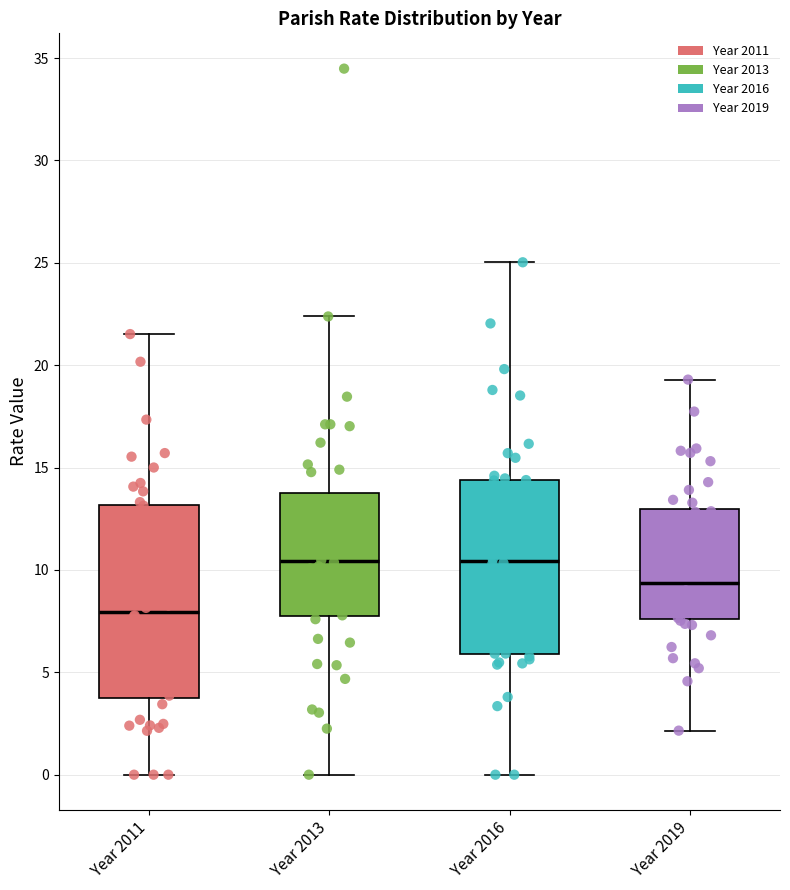

Reading left to right, read every box against the y-axis: the position of its median line, the range the box covers, and the ends of its whiskers. The values are not printed on the chart, so give them approximately, as read against the axis.

Year 2011: median 8.0, box 4.0 to 13.0, whiskers 0.0 to 21.5
Year 2013: median 10.5, box 7.5 to 14.0, whiskers 0.0 to 22.5
Year 2016: median 10.5, box 6.0 to 14.5, whiskers 0.0 to 25.0
Year 2019: median 9.5, box 7.5 to 13.0, whiskers 2.0 to 19.5